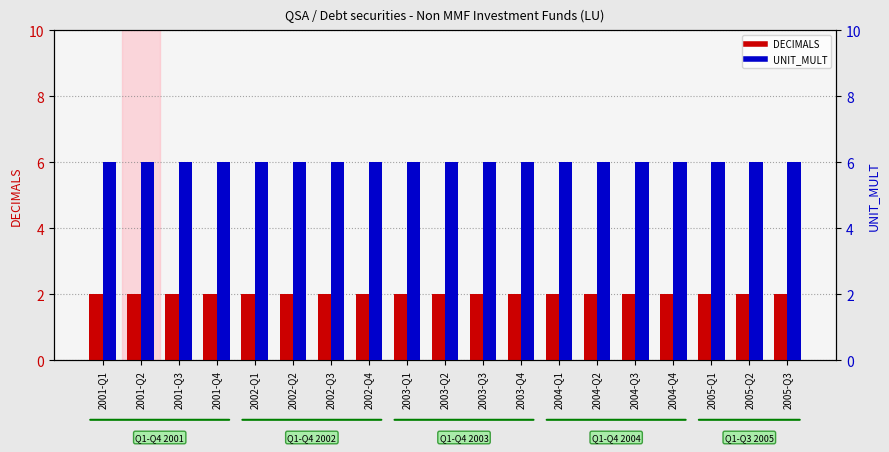

At which category does the chart reach its peak across all series?

2001-Q1